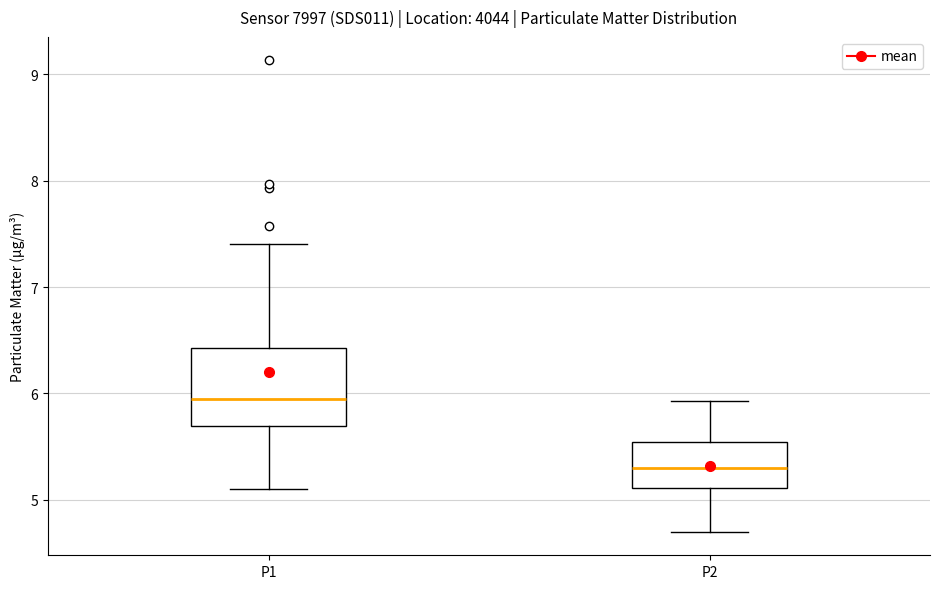

Reading left to right, transcribe this box plot: for each box, give where its median line is, the range the box spans, and where its two whiskers end, as read against the y-axis. The values are not printed on the chart, so give them approximately, as read against the axis.

P1: median 6.0, box 5.7 to 6.4, whiskers 5.1 to 7.4
P2: median 5.3, box 5.1 to 5.5, whiskers 4.7 to 5.9